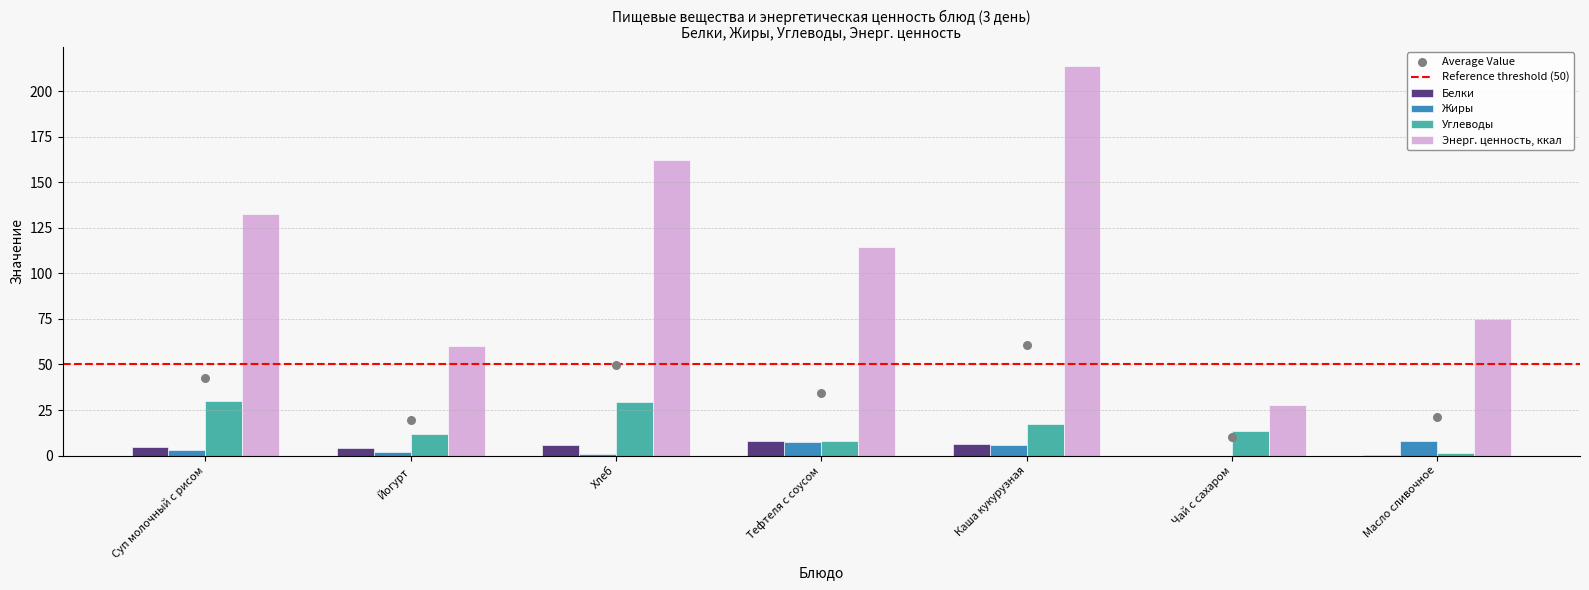

Which series has the largest Y range (max minus min)?

Энерг. ценность, ккал